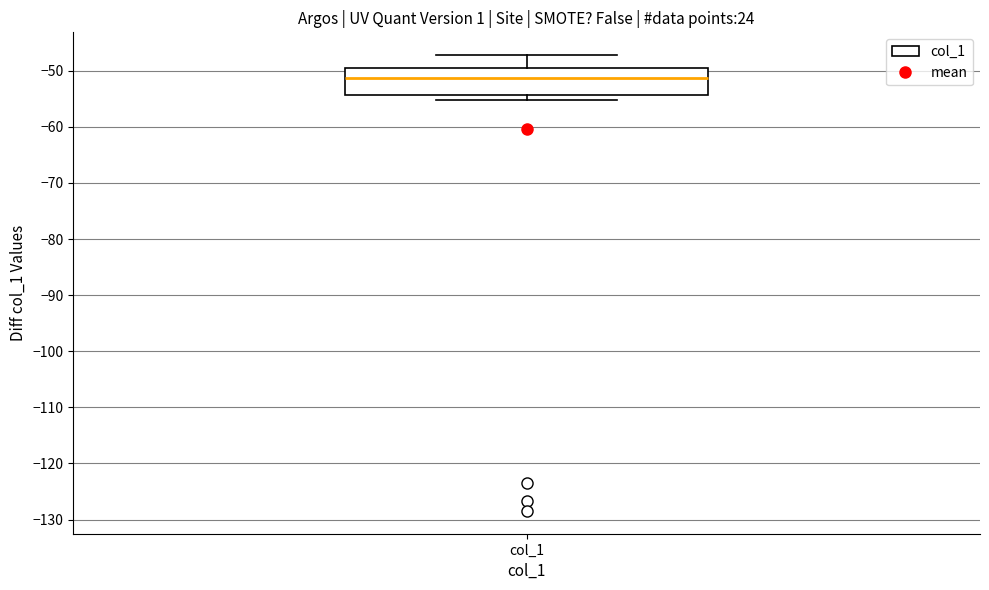

Read this box plot against the y-axis: the position of the median line, the range covered by the box, and the ends of both whiskers. The values are not printed on the chart, so give them approximately, as read against the axis.

median -51, box -54 to -49, whiskers -55 to -47